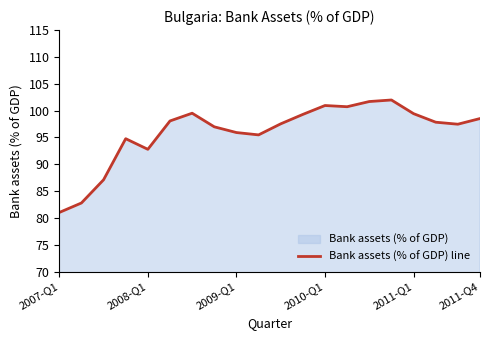

Which category has the lowest value across all series?

2007-Q1